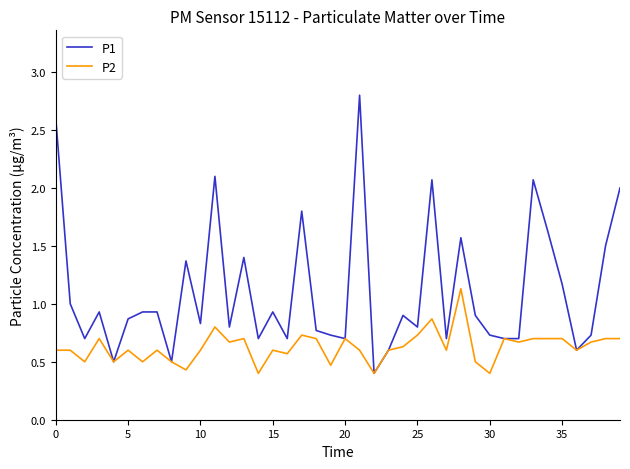

Rank the series by their maximum value, from highest to lowest.

P1, P2